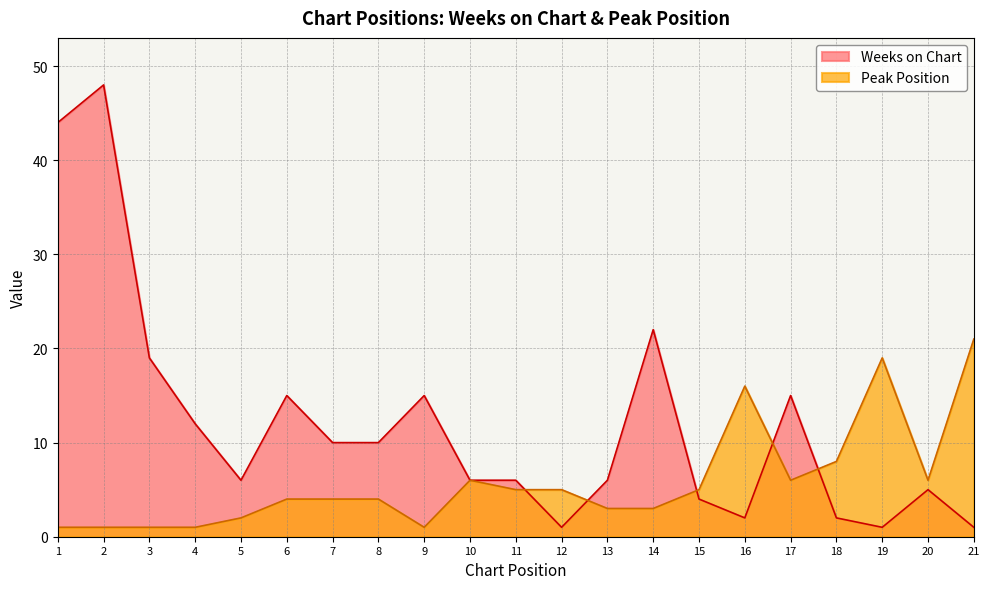

What is the value of the Peak Position point at the 21st from the left?

21